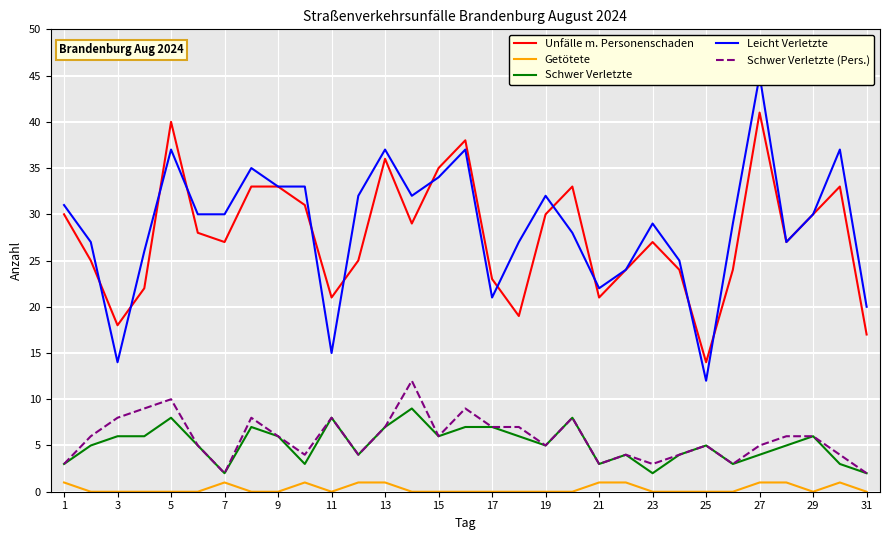

How many interior local peaks does the Schwer Verletzte series have?

8